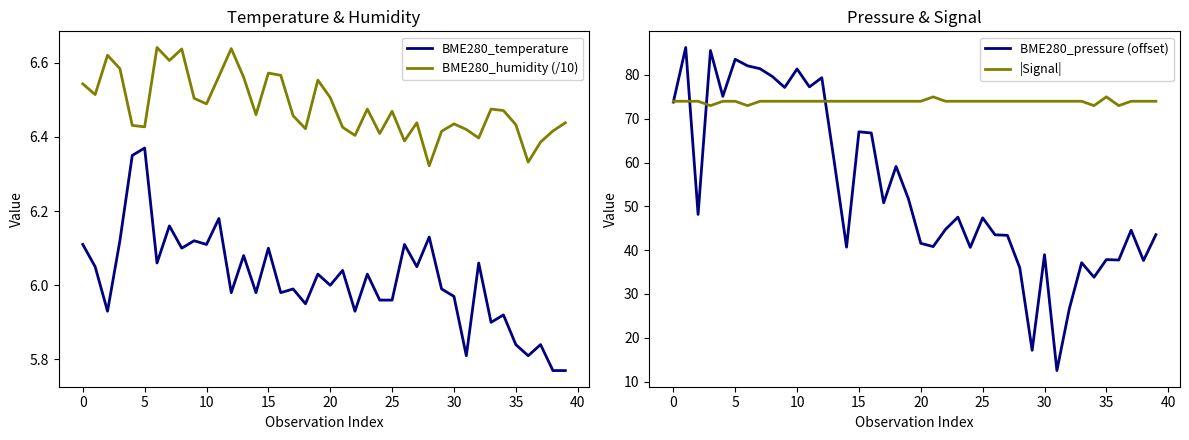

True or false: BME280_humidity (/10) and BME280_temperature cross at least once.

False